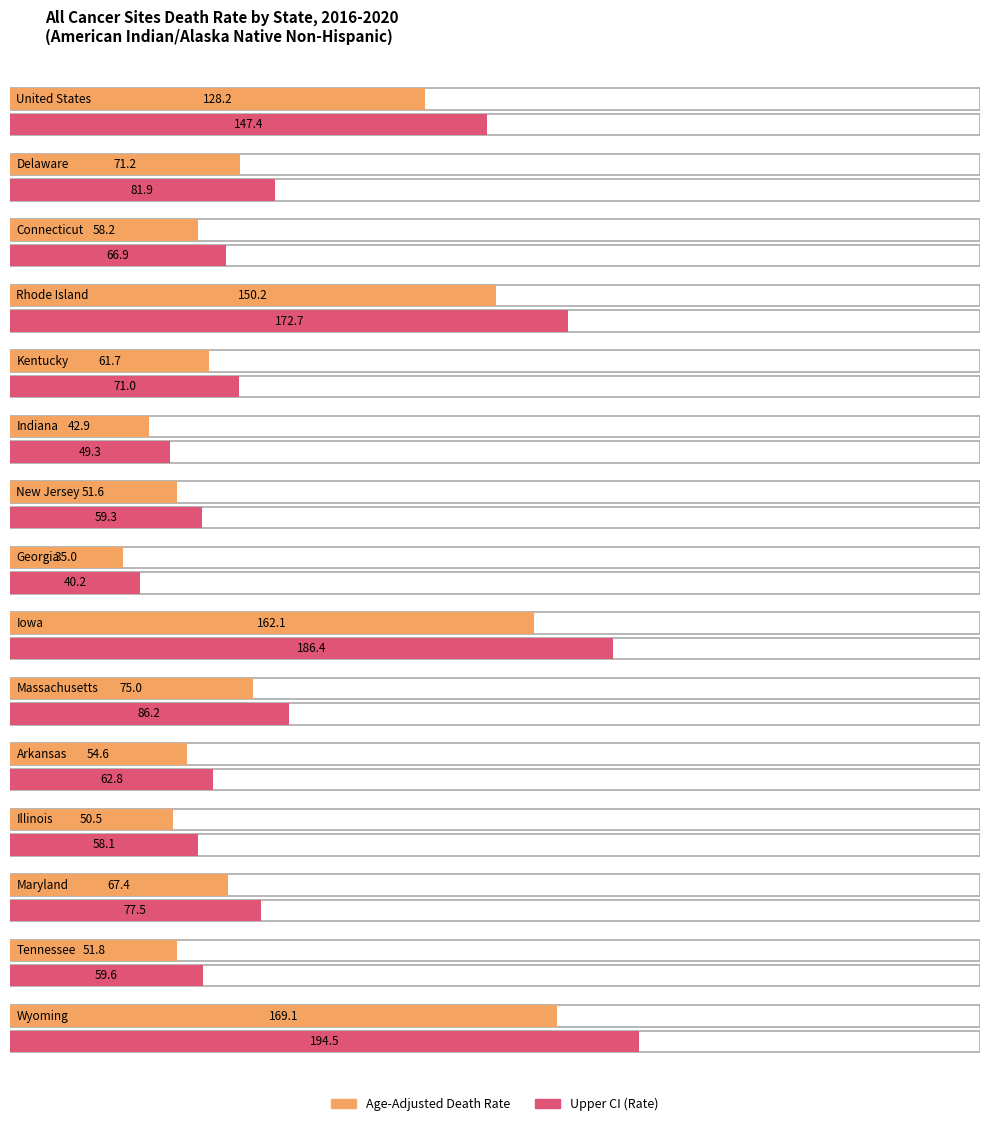

What is the difference between the values at Maryland and Tennessee?

15.6